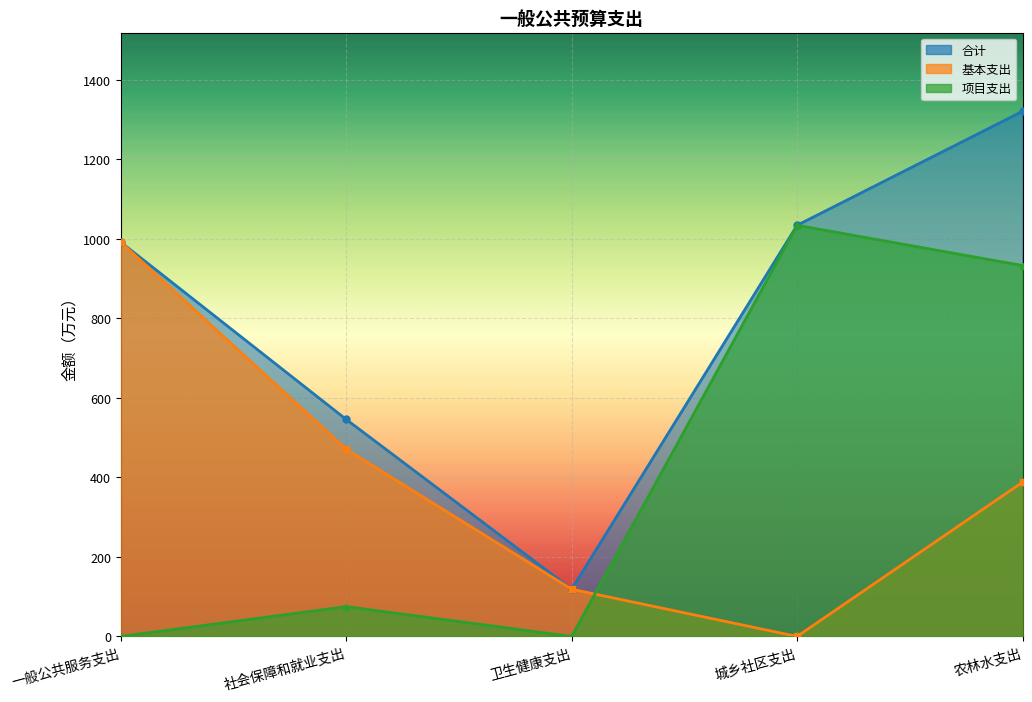

What is the difference between the 基本支出 values at 农林水支出 and 一般公共服务支出?

603.6